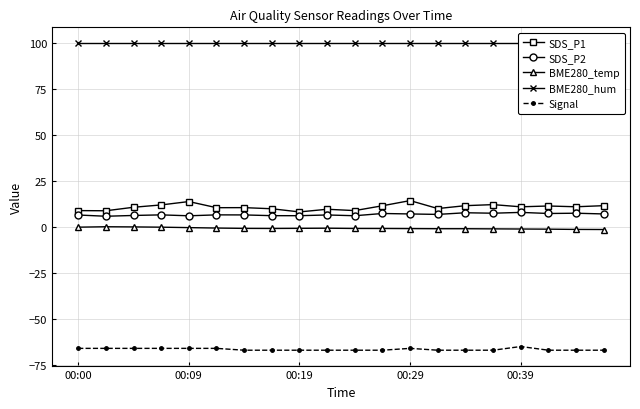

What is the difference between the highest and lowest values at 13?

167.0